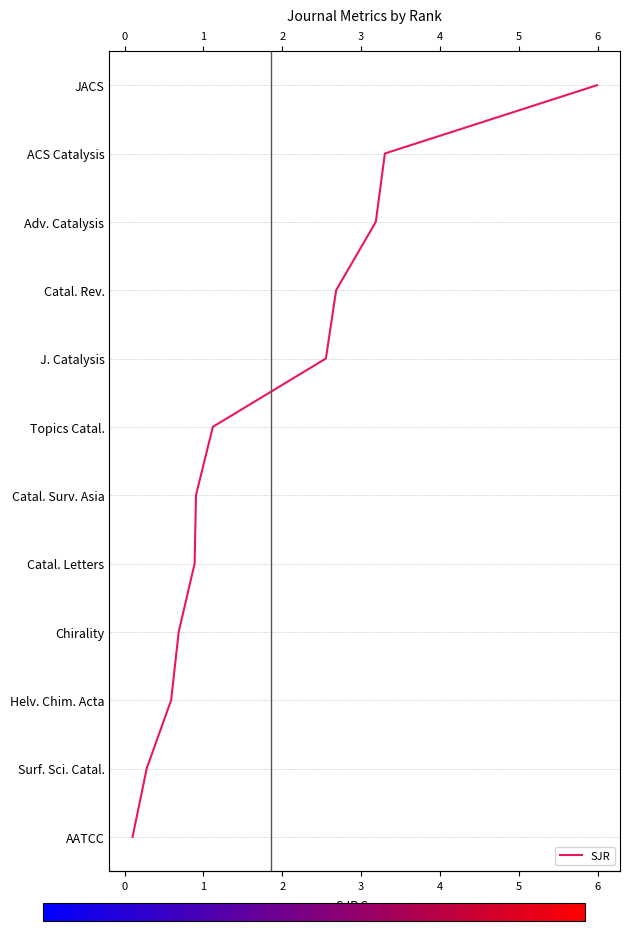

True or false: the data has more than 1 interior local peaks.

False